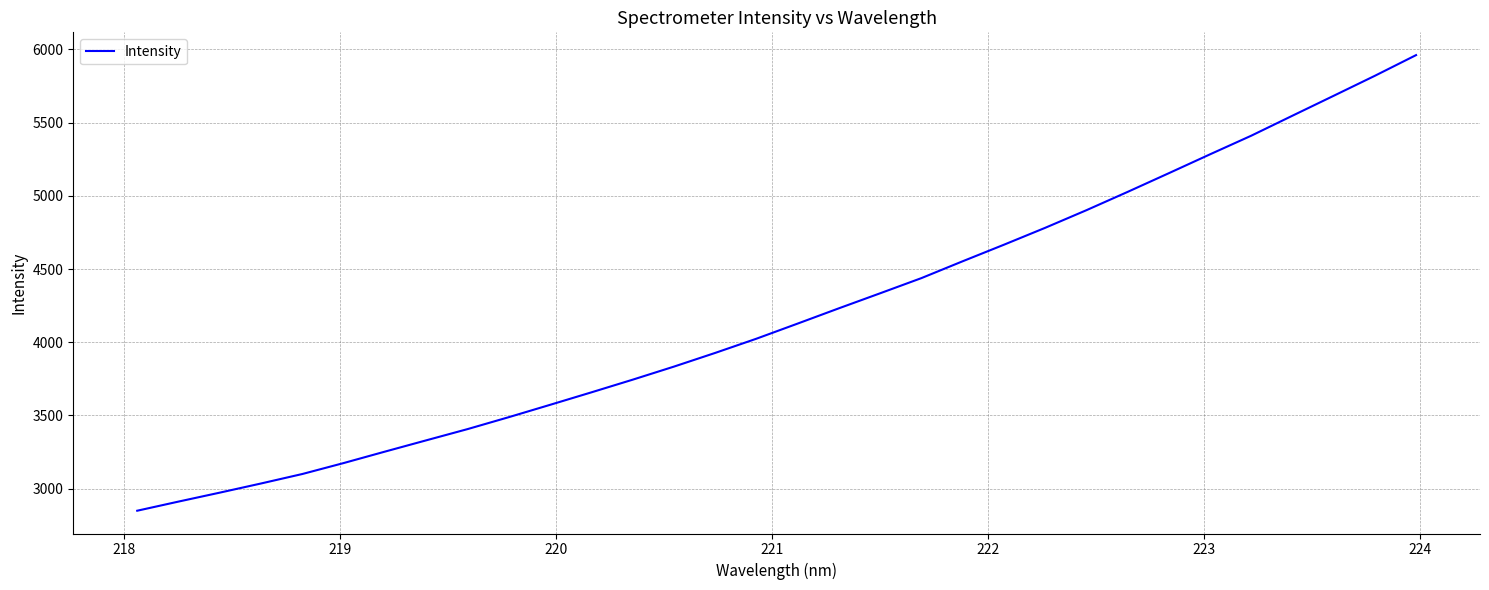

What is the difference between the maximum and minimum values?

3111.6